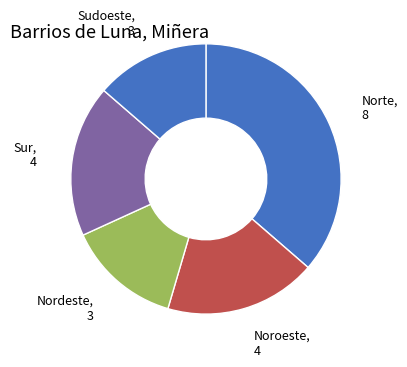

What is the ratio of the value at Sudoeste to the value at Norte?

0.4